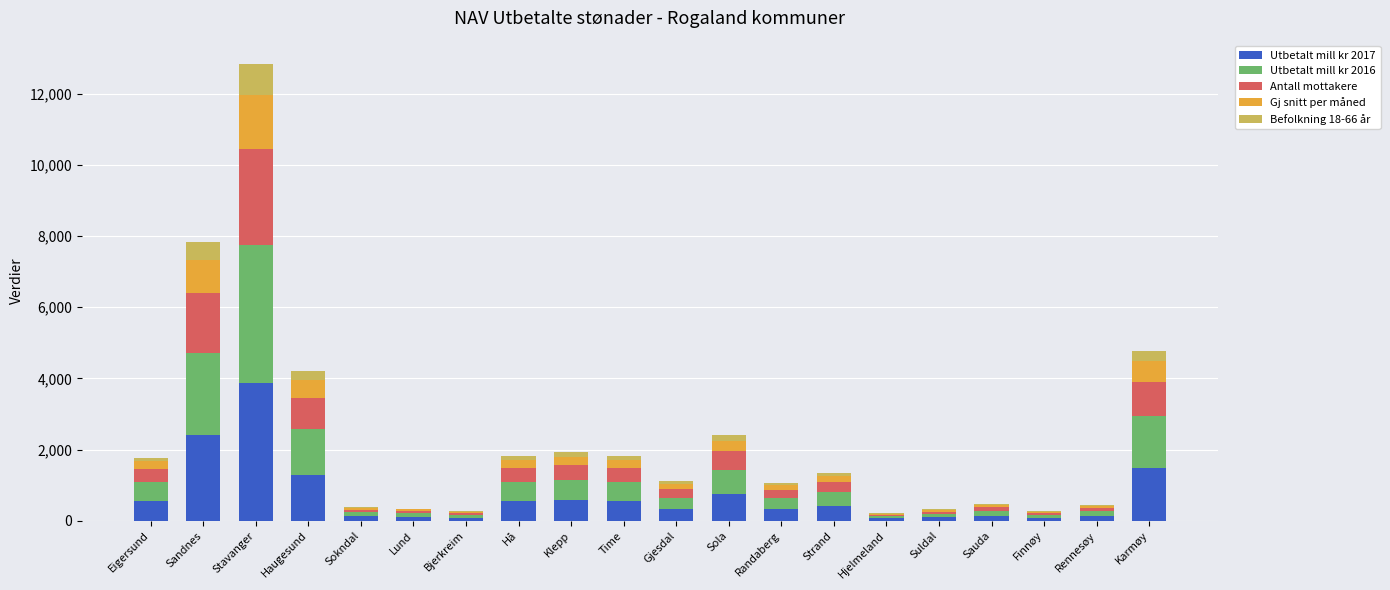

What is the maximum value for Utbetalt mill kr 2017?

3882.2